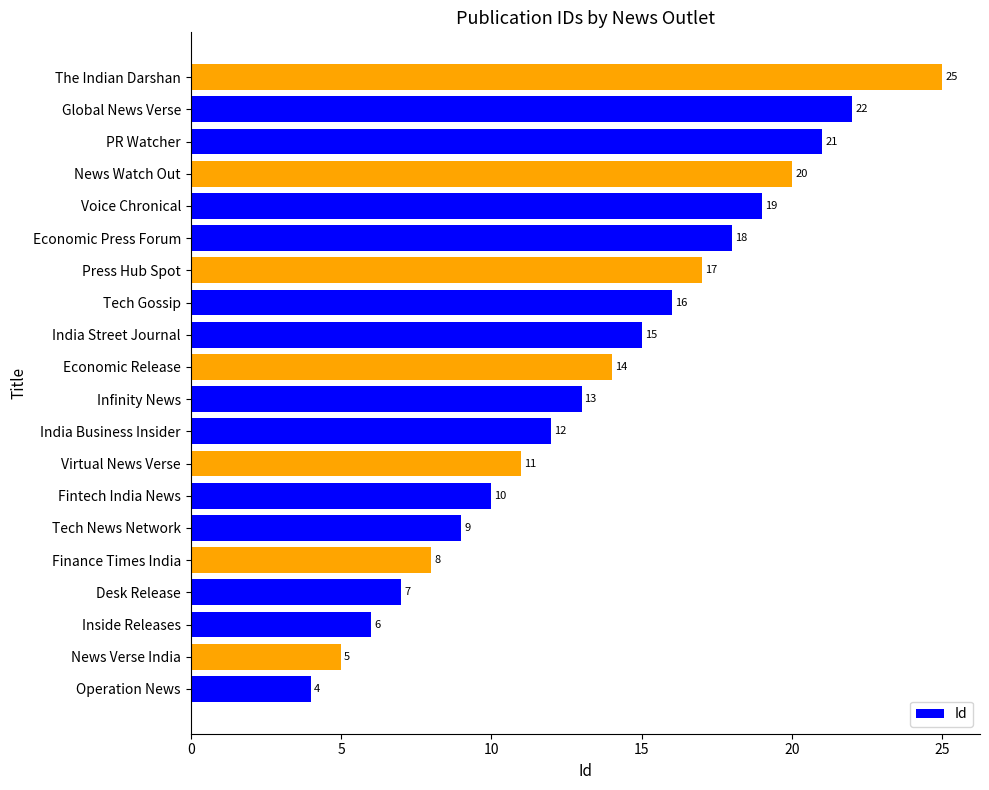

What is the greatest value displayed?

25